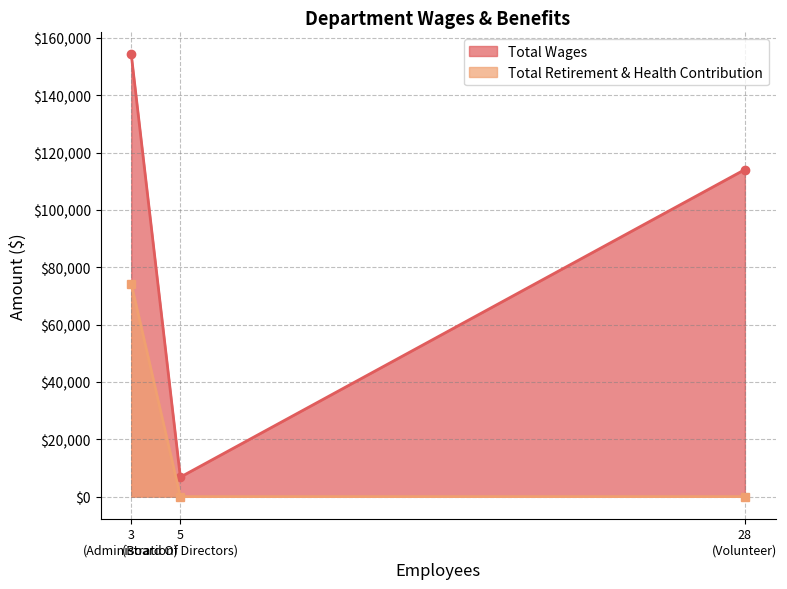

What is the difference between the maximum and minimum values in the Total Wages series?

147414